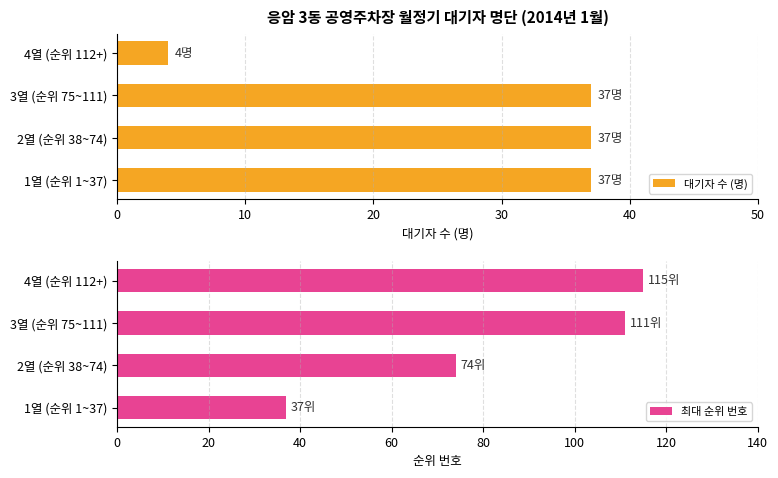

Is it true that 대기자 수 (명) equals 52 at 3열 (순위 75~111)?

False